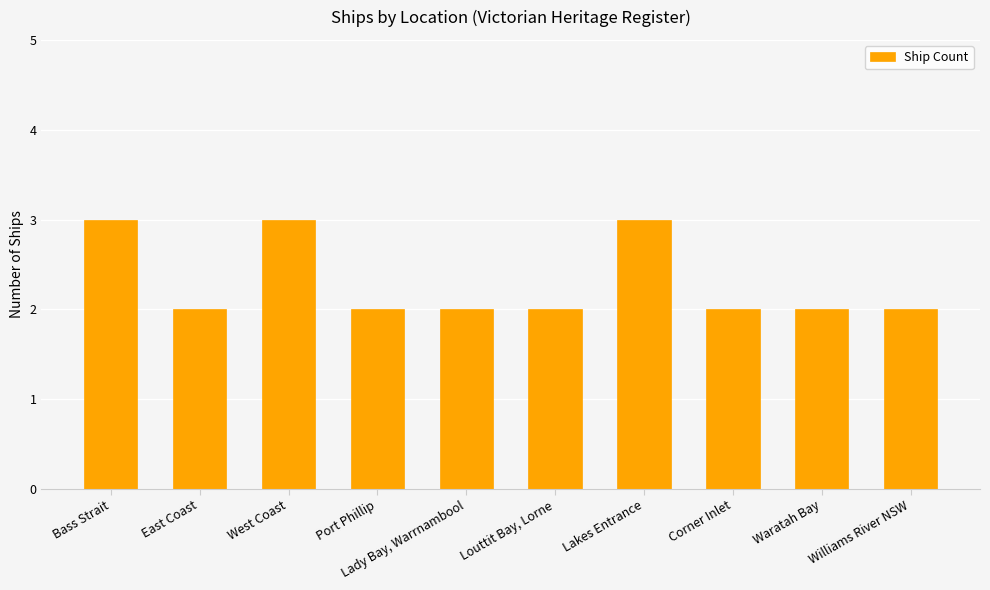

What is the label of the 7th bar from the left?

Lakes Entrance